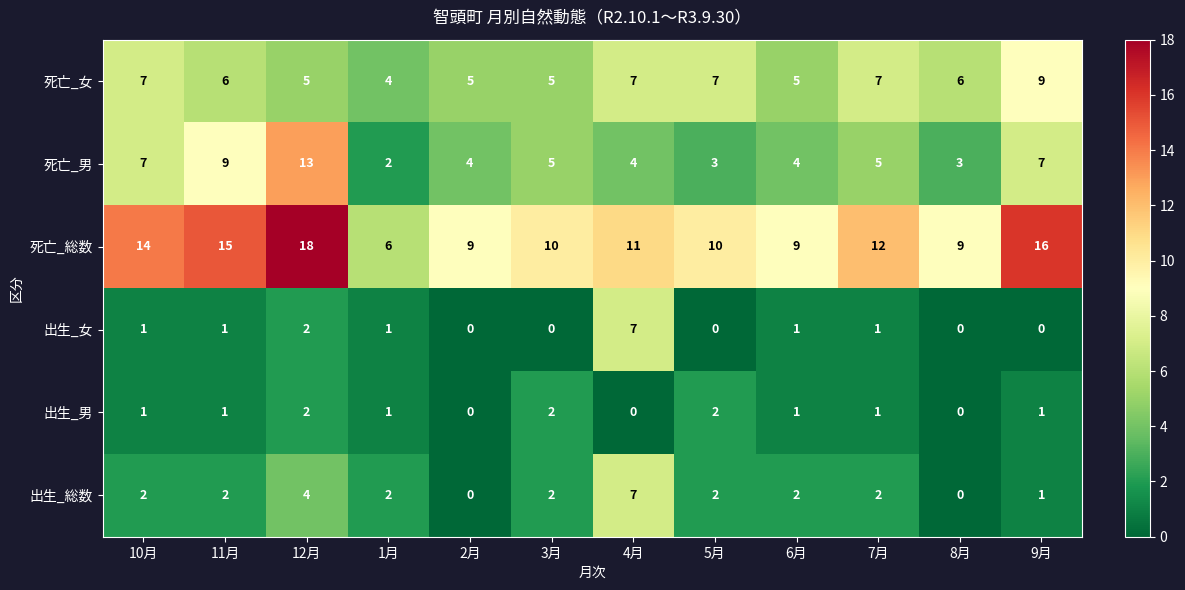

At which label does 死亡_女 reach its peak?

9月